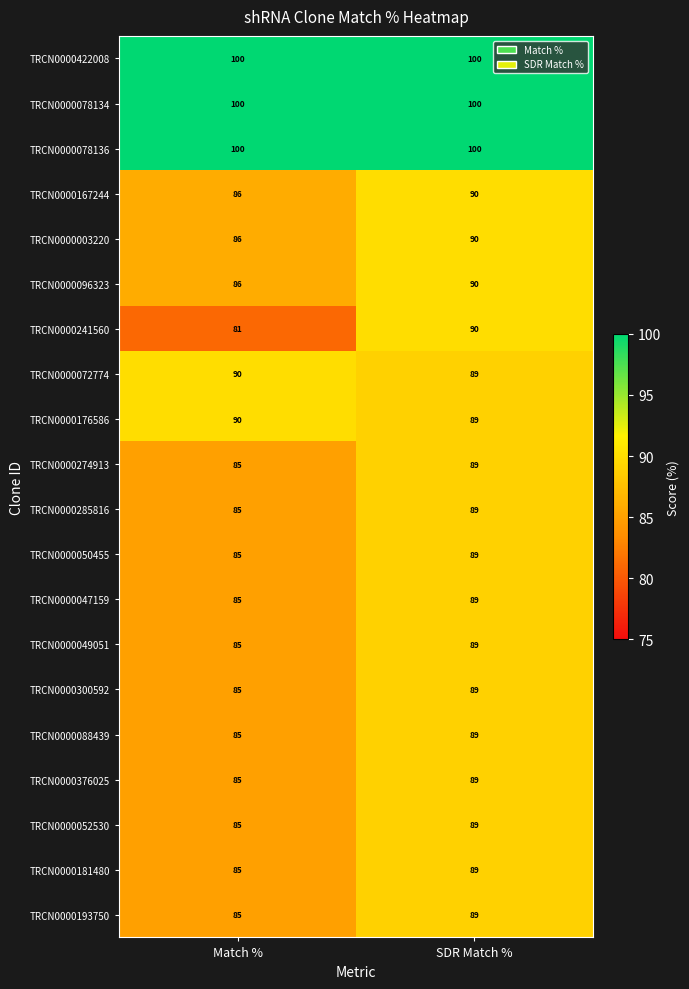

How many distinct data groups are displayed?

20